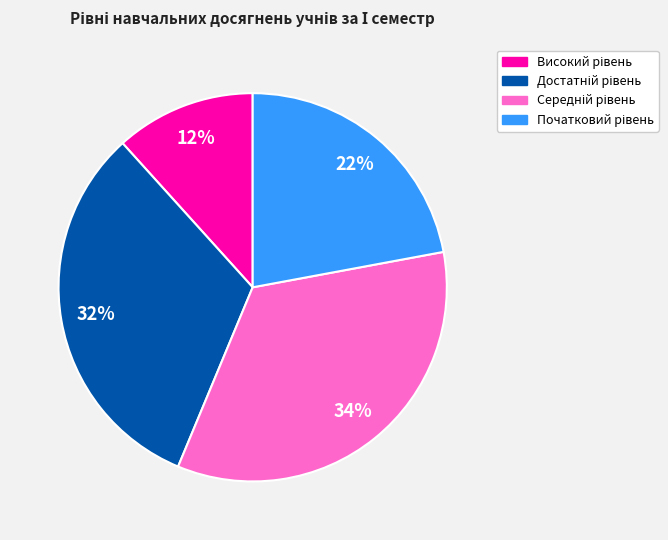

To the nearest percent, what is the average slice percentage?

25%